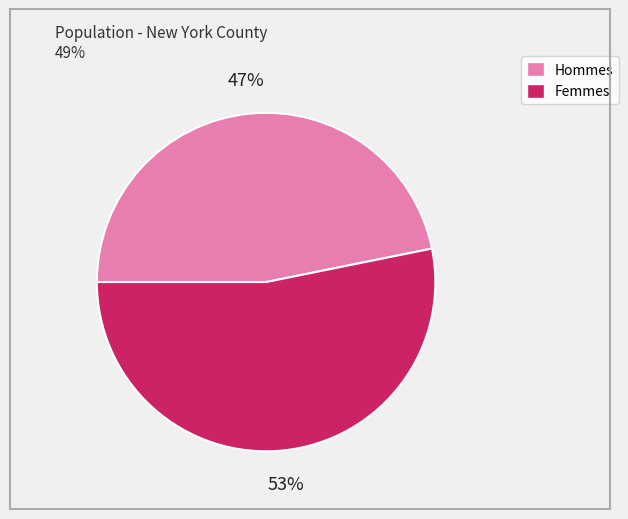

Does any single category account for the majority?

Yes